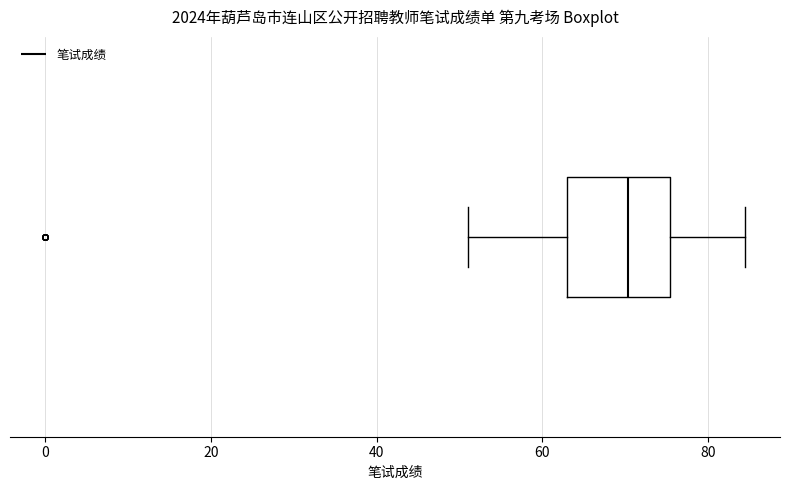

Read this box plot against the x-axis: the position of the median line, the range covered by the box, and the ends of both whiskers. The values are not printed on the chart, so give them approximately, as read against the axis.

median 70, box 62 to 76, whiskers 52 to 84